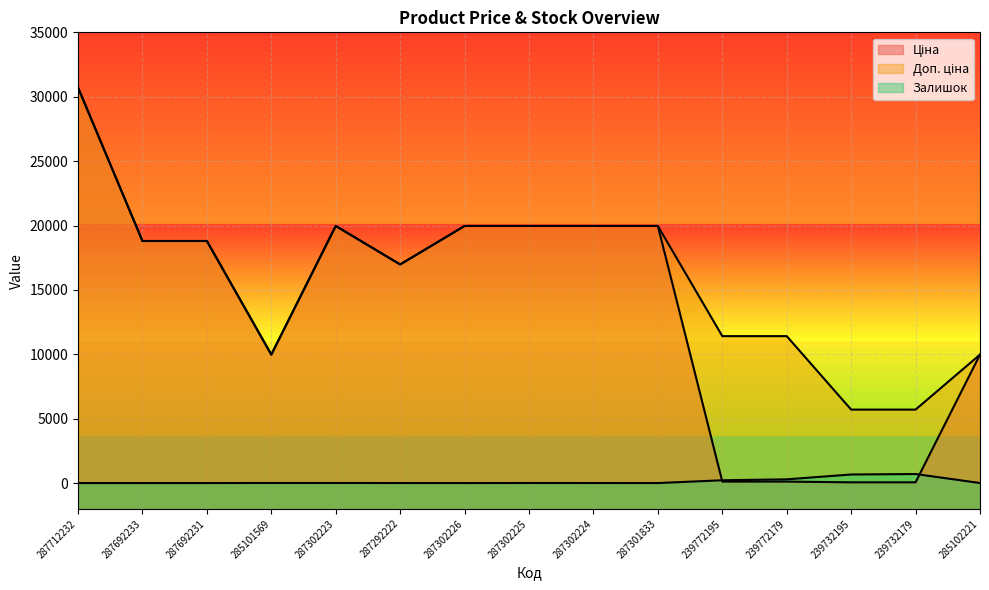

Between 287692233 and 239772195, which series saw the biggest shift?

Ціна